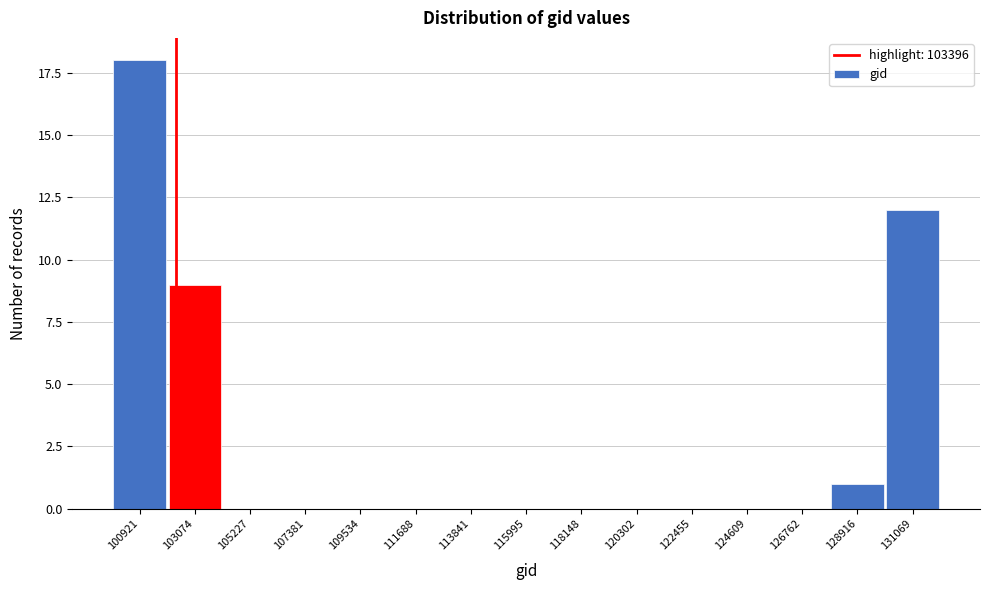

Reading left to right, what are all the values shown in this chart?

100921=18	103074=9	105227=0	107381=0	109534=0	111688=0	113841=0	115995=0	118148=0	120302=0	122455=0	124609=0	126762=0	128916=1	131069=12